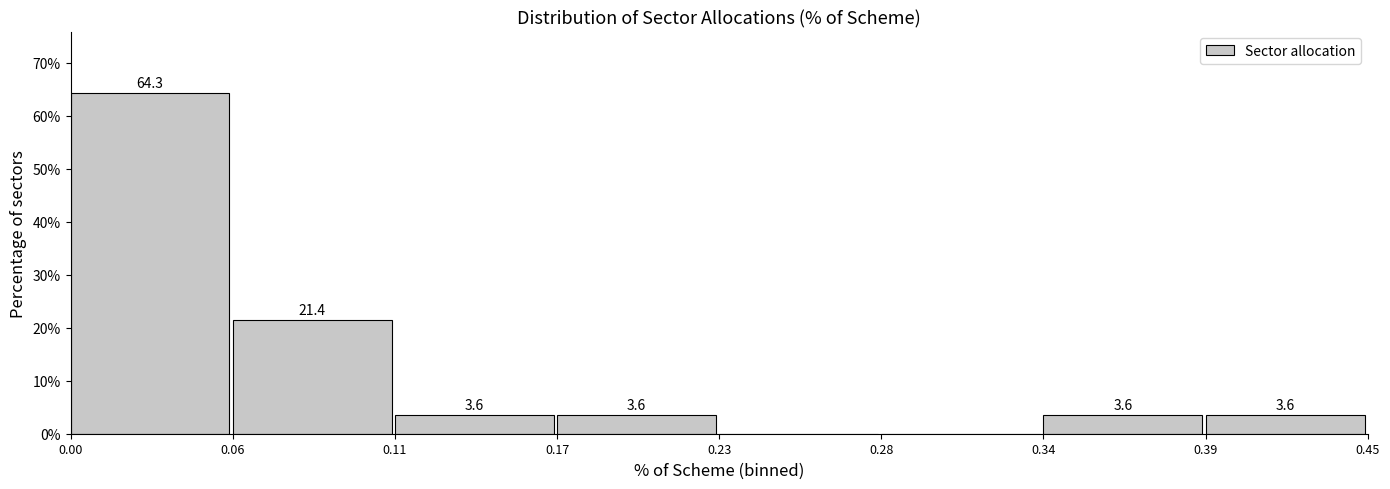

Reading right to left, list all the values displayed in this chart.

0.39=3.6	0.34=3.6	0.28=0.0	0.23=0.0	0.17=3.6	0.11=3.6	0.06=21.4	0.00=64.3